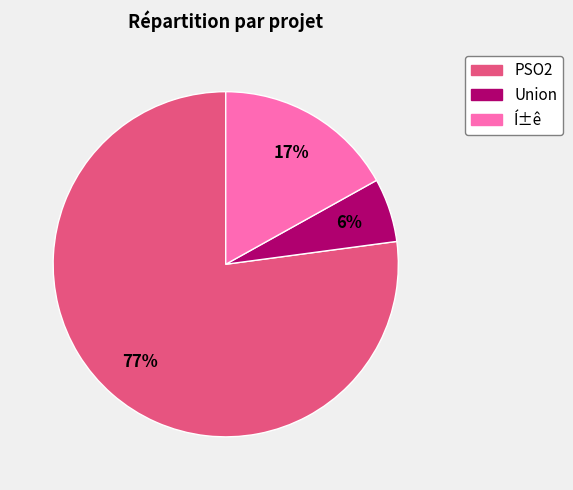

Is PSO2 the majority of the pie?

Yes